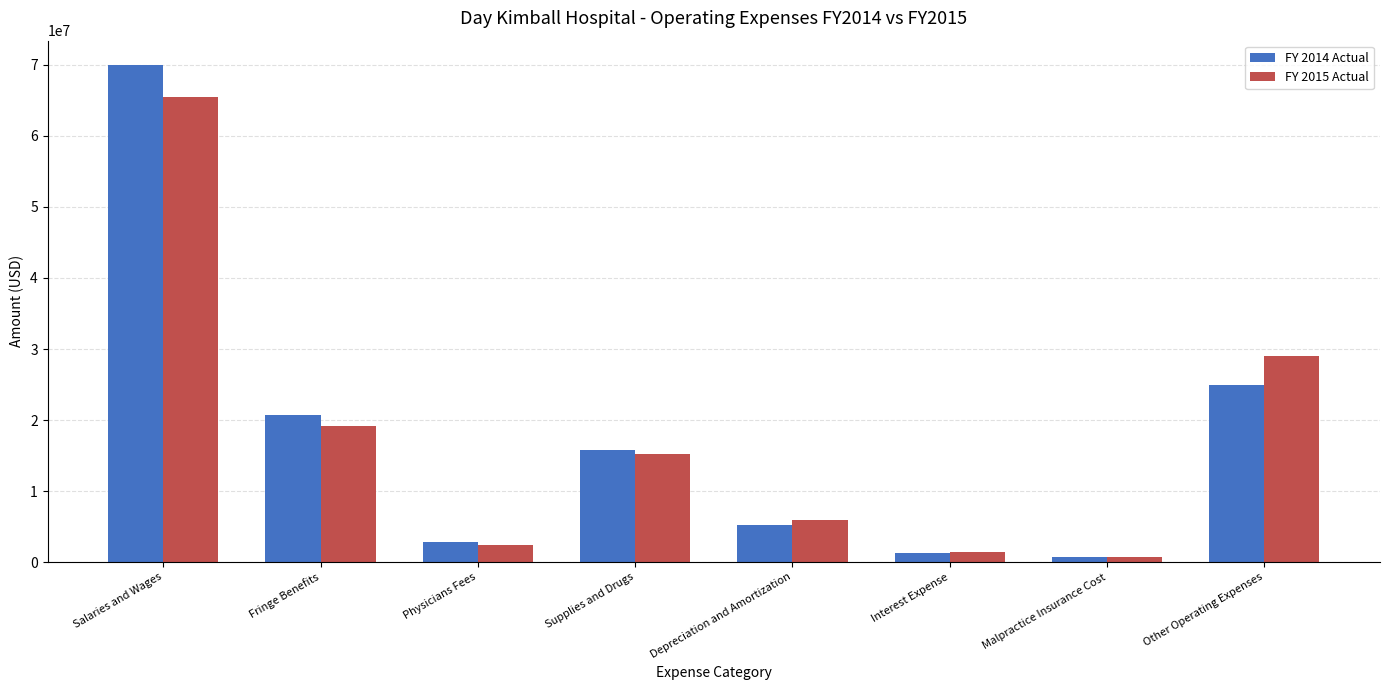

What are all the series names shown in the legend?

FY 2014 Actual, FY 2015 Actual